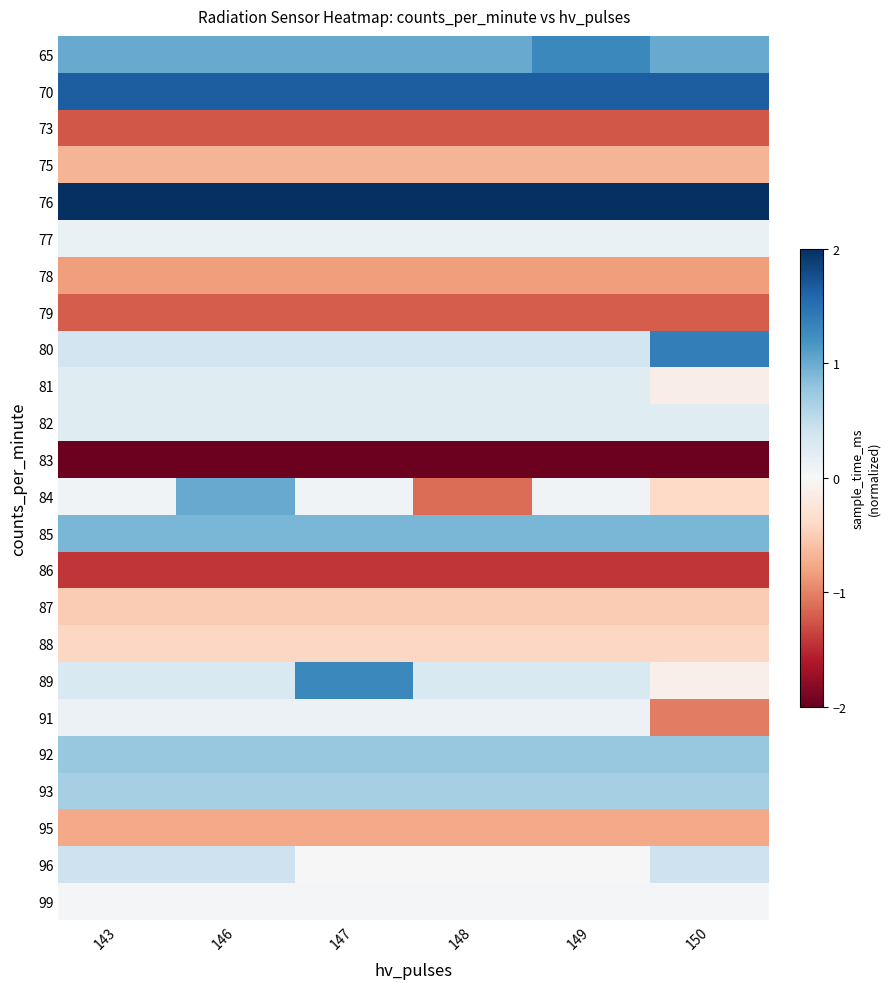

Which series has the largest range (max minus min)?

84